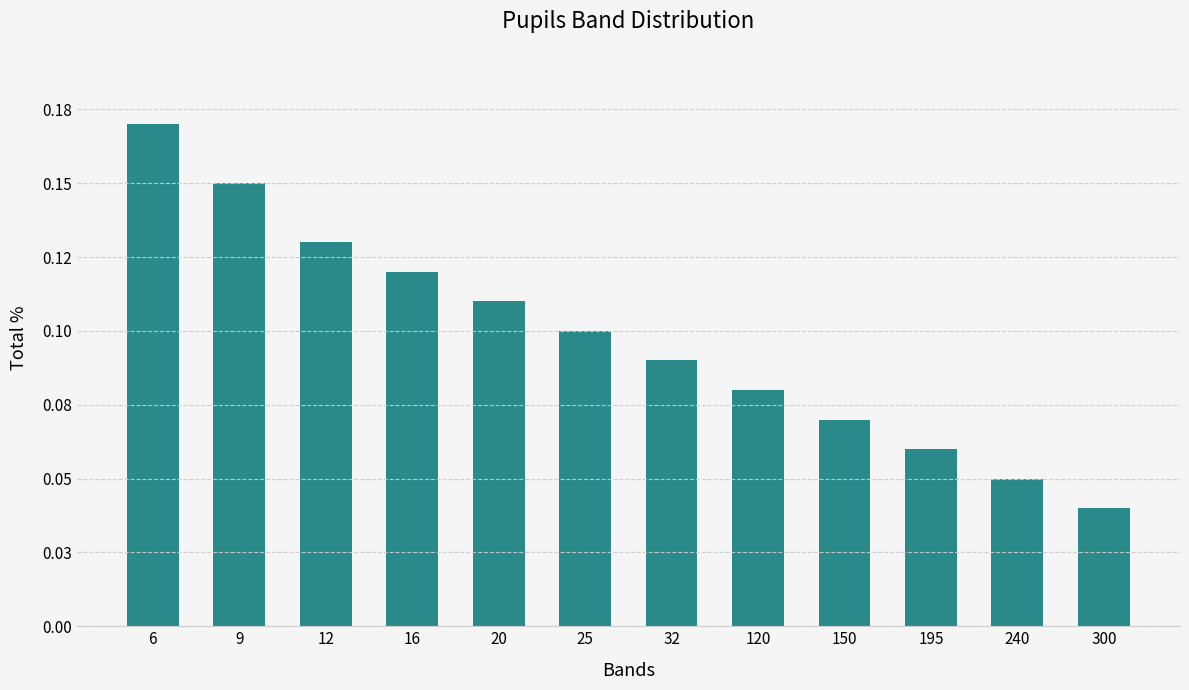

What is the sum of all values?

1.2